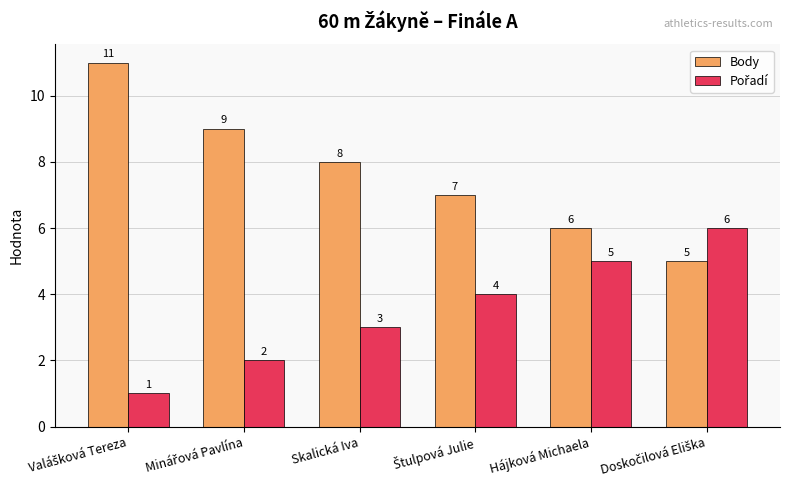

The Body series shows 3 at Hájková Michaela. True or false?

False